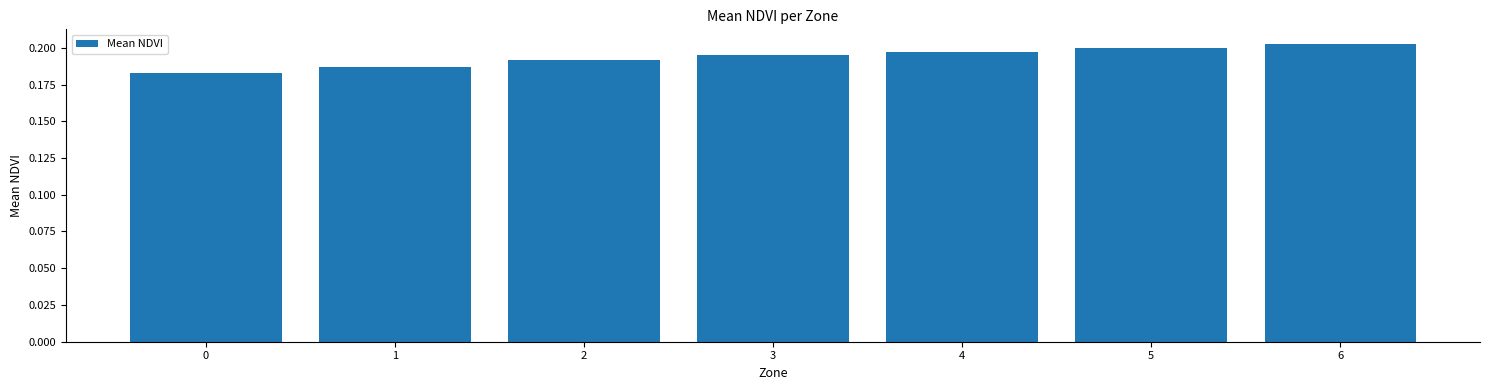

How many bars are there in total?

7